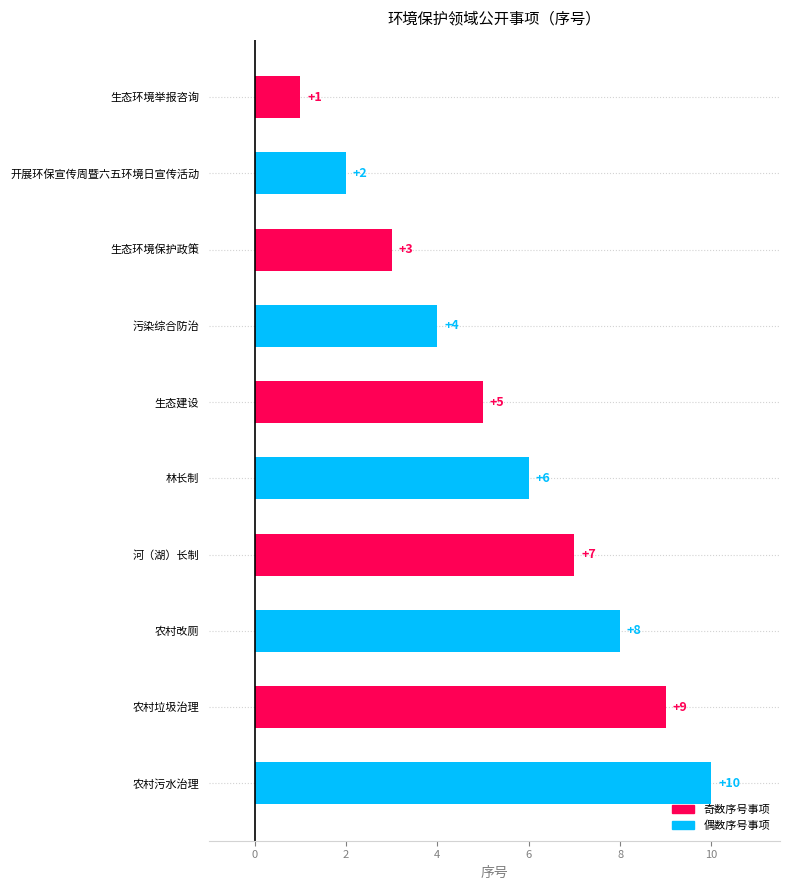

True or false: the data shows 8 at 农村改厕.

True